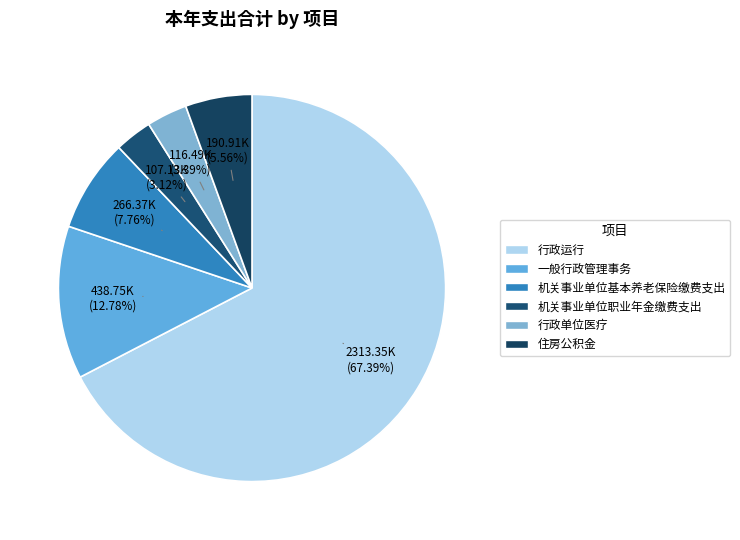

Approximately how many times larger is the value at 行政单位医疗 compared to 一般行政管理事务?

0.3